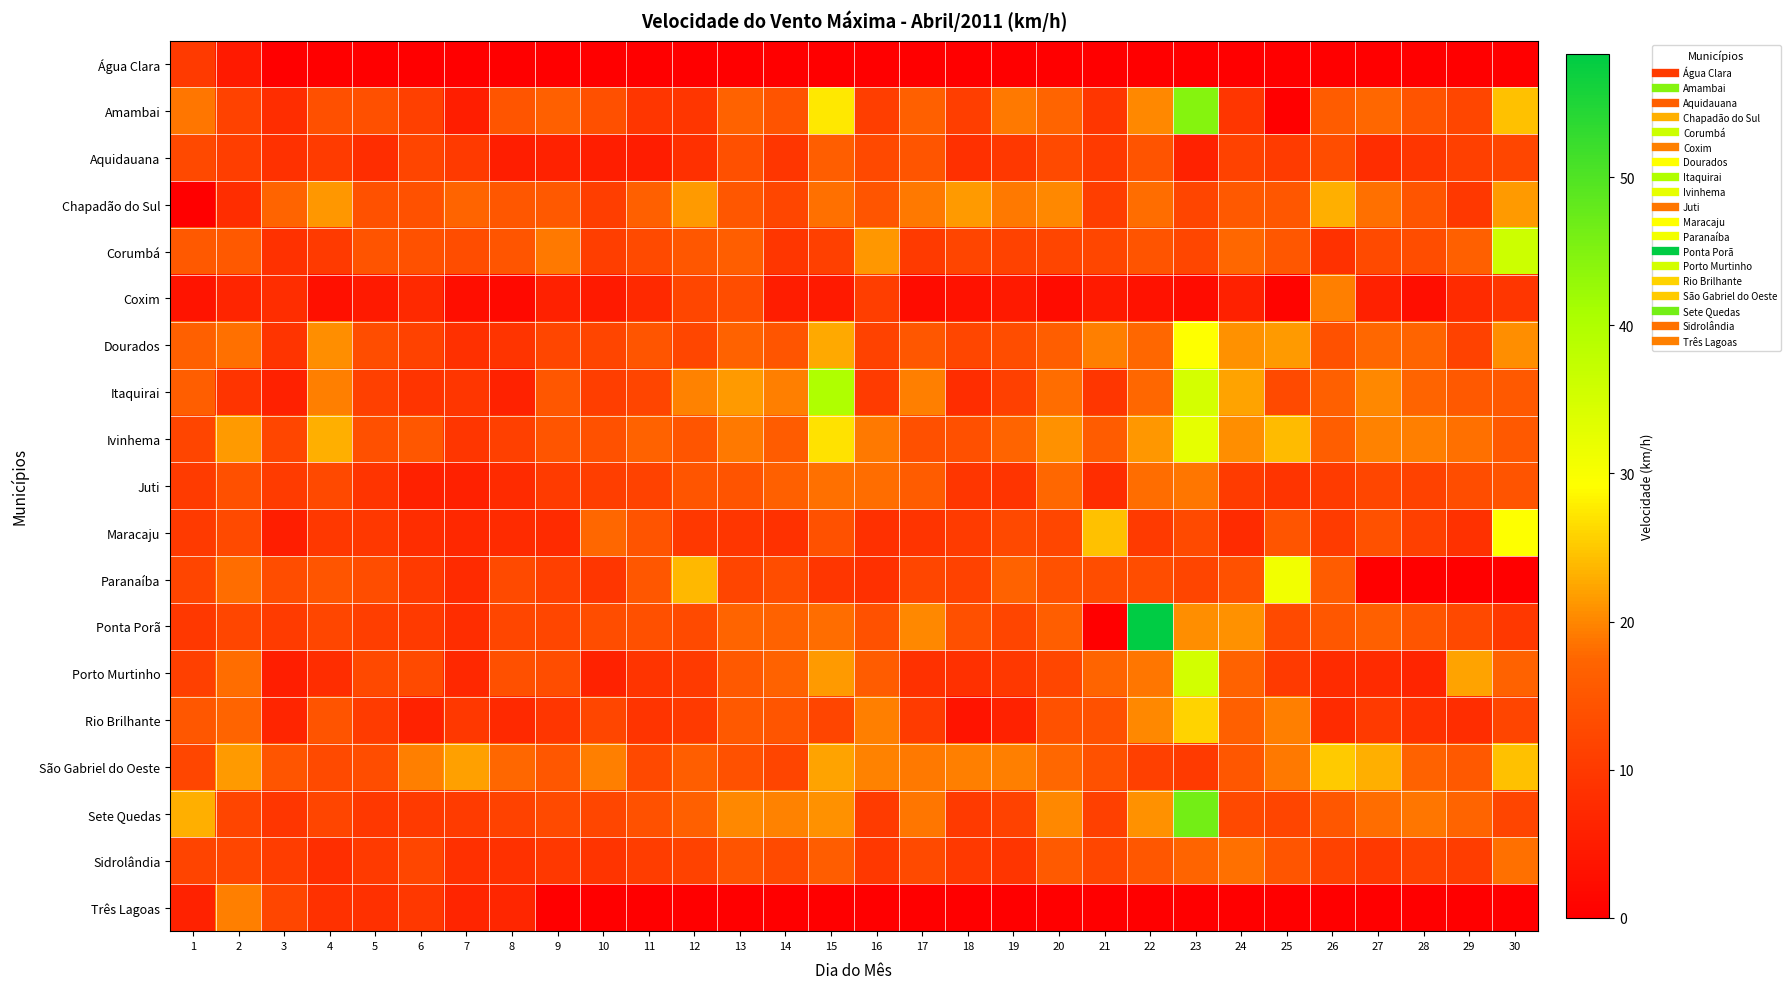

How many distinct data groups are displayed?

19